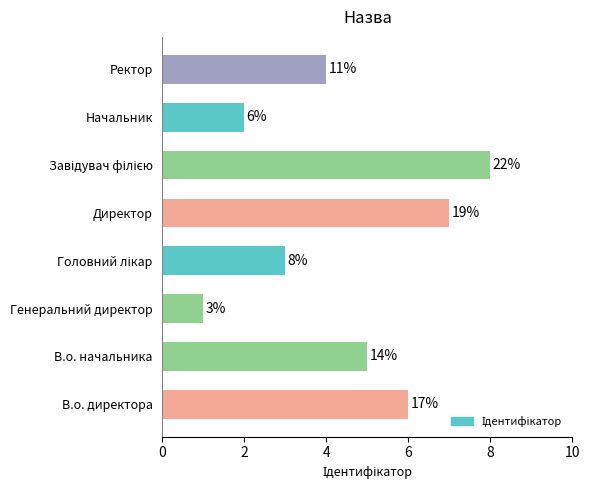

Are the bars horizontal?

Yes